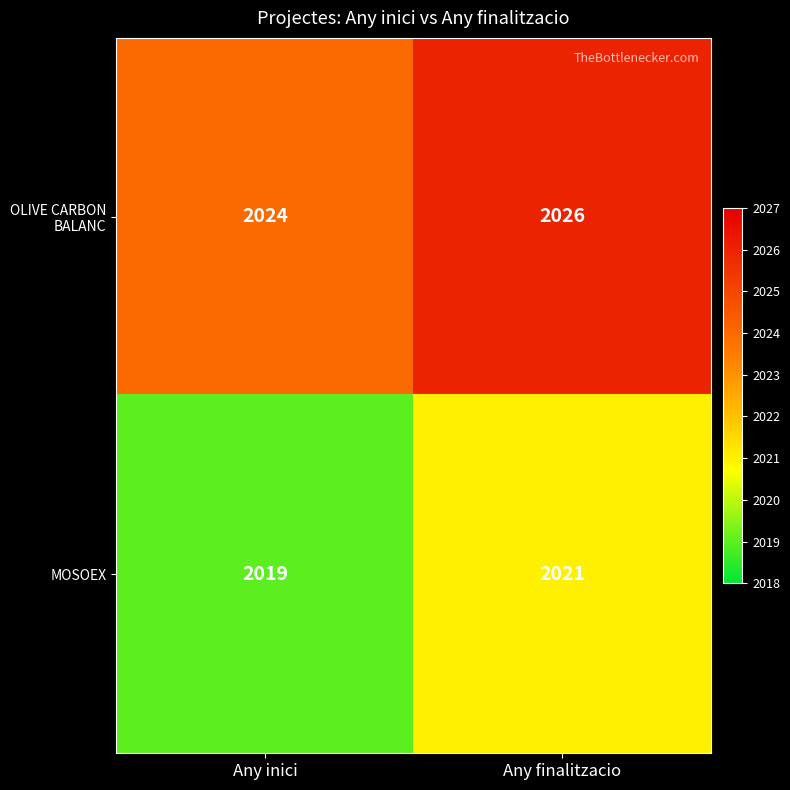

What is the spread (max minus min) of values at Any inici?

5